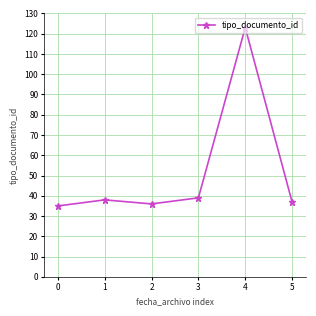

At which category does the chart reach its peak across all series?

4